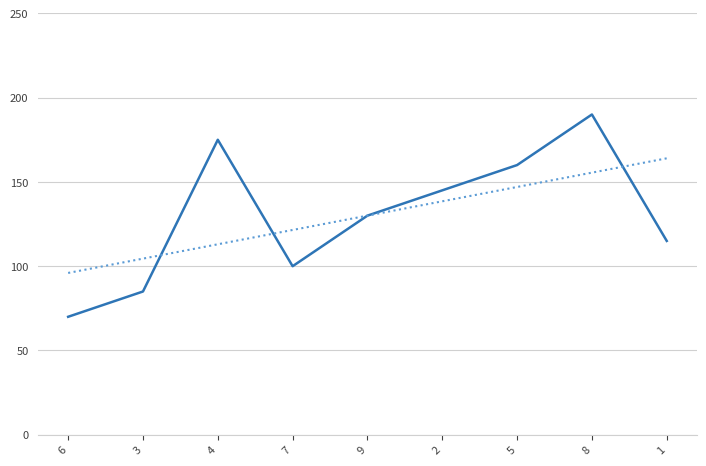

What is the difference between the highest and lowest values at 4?

62.0